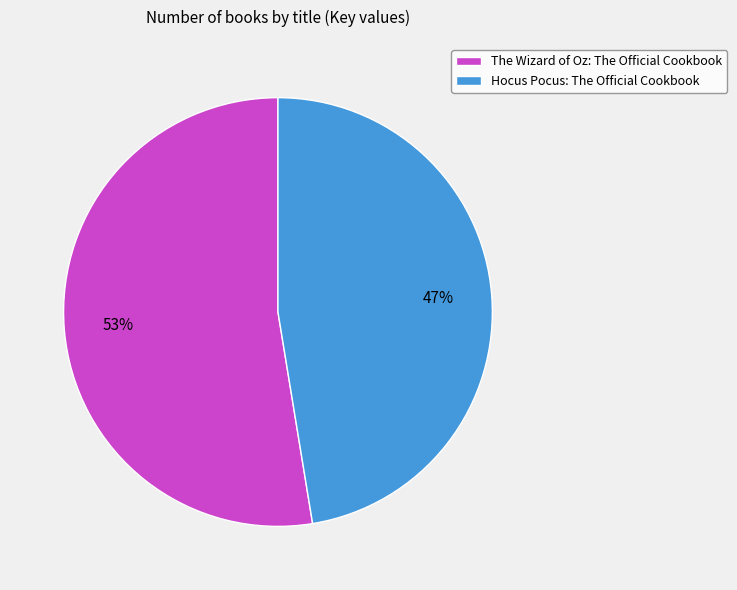

What is the ratio of the value at The Wizard of Oz: The Official Cookbook to the value at Hocus Pocus: The Official Cookbook?

1.1